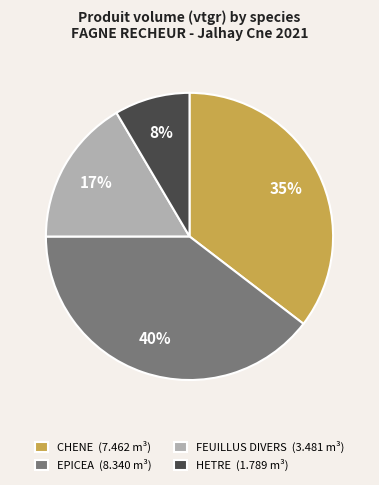

Is FEUILLUS DIVERS the majority of the pie?

No